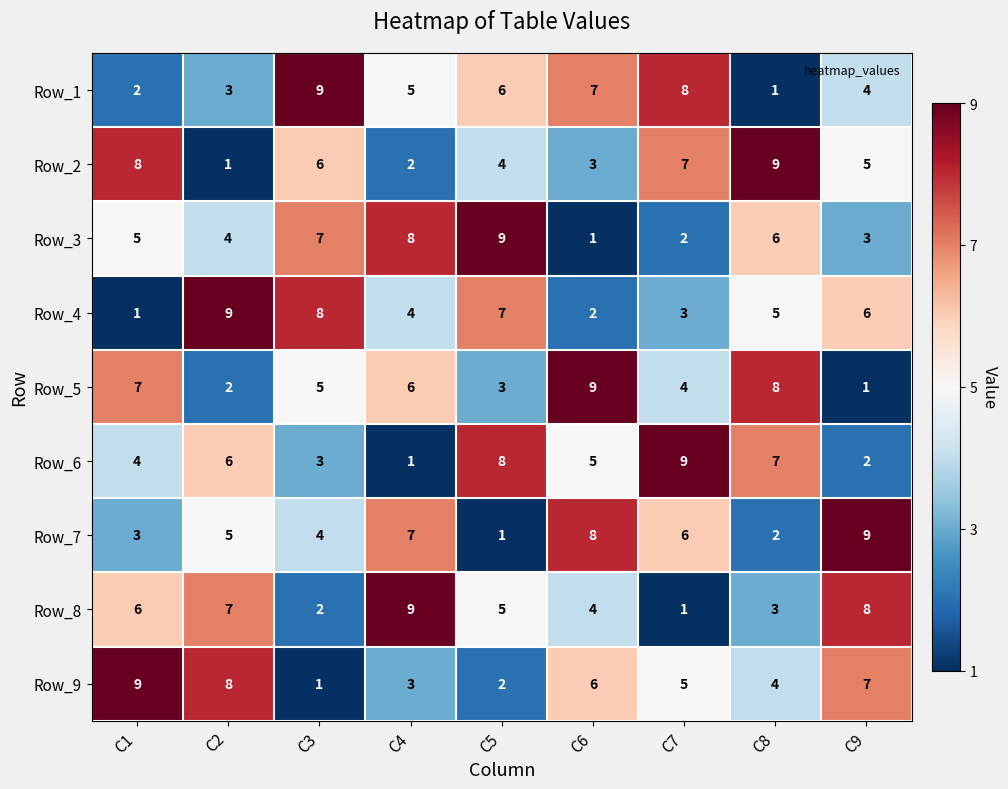

Is the value of Row_1 at C3 greater than the value of Row_8 at C5?

Yes